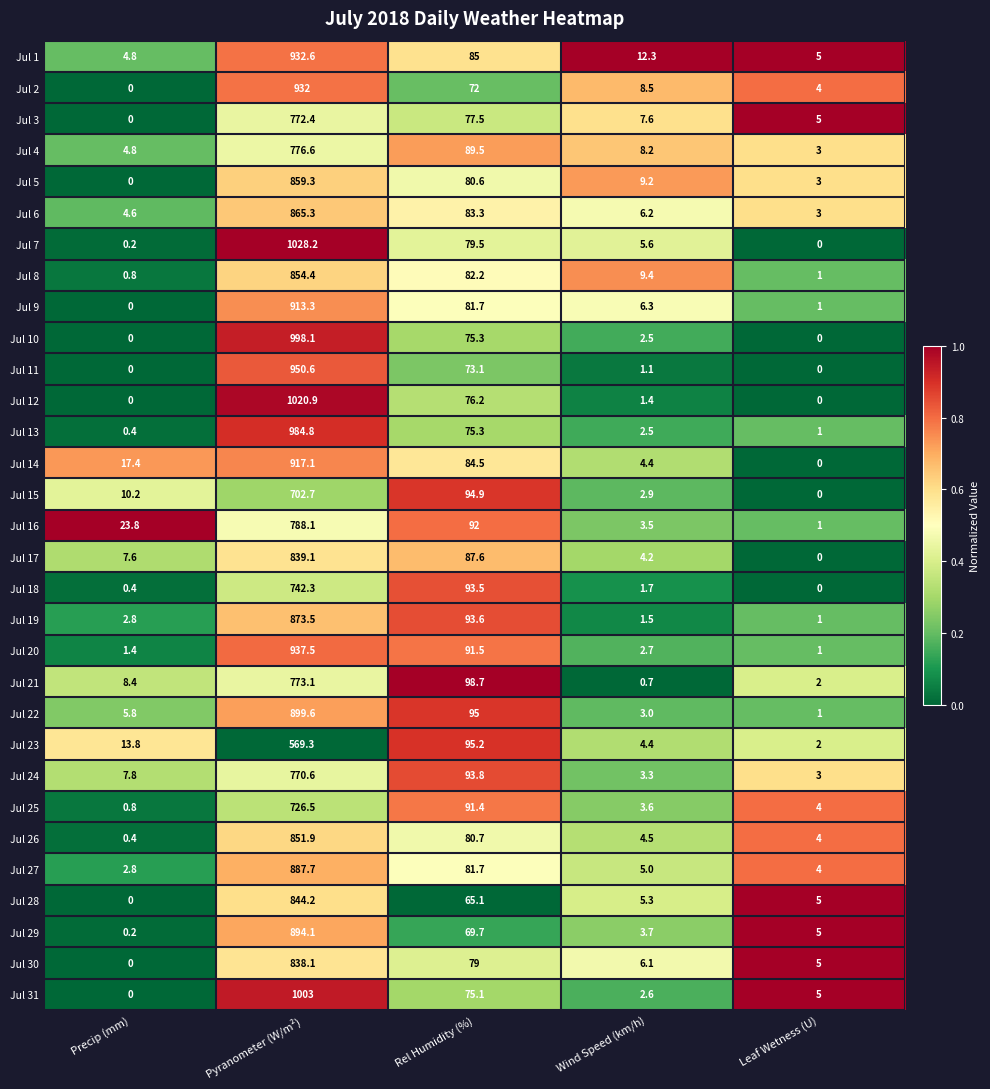

Which series has the widest spread of values?

Jul 7